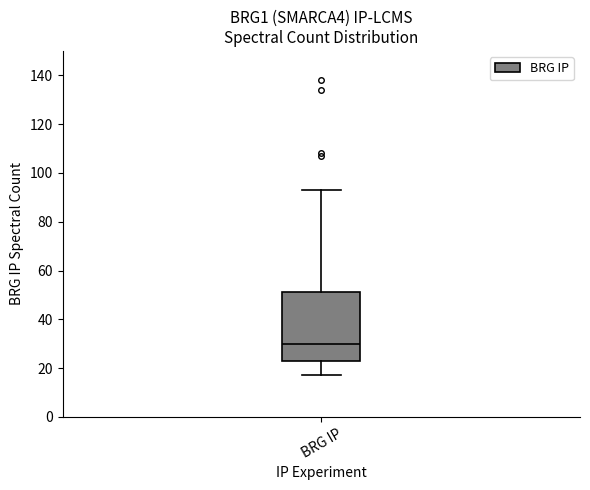

Where does the median line of the box for BRG IP sit on the y-axis? The values are not printed on the chart, so give them approximately, as read against the axis.

30